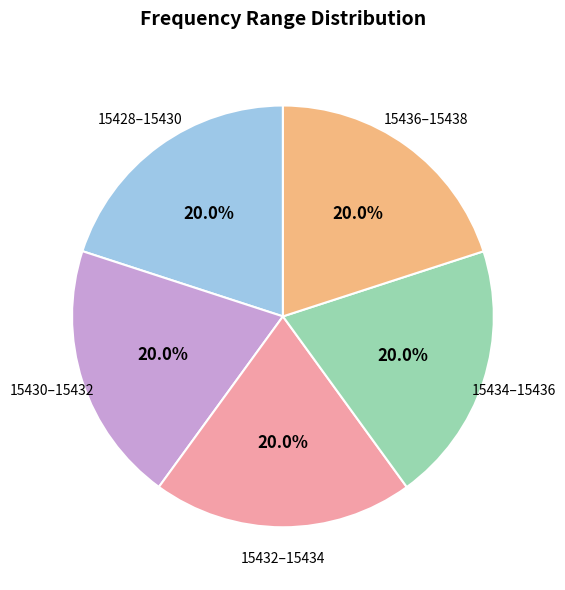

Is there any slice that represents more than half of the pie?

No